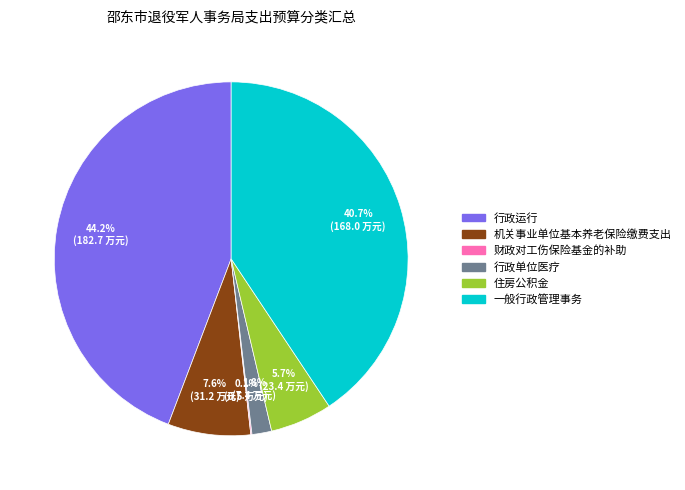

To the nearest percent, what percentage of the pie is 住房公积金?

6%